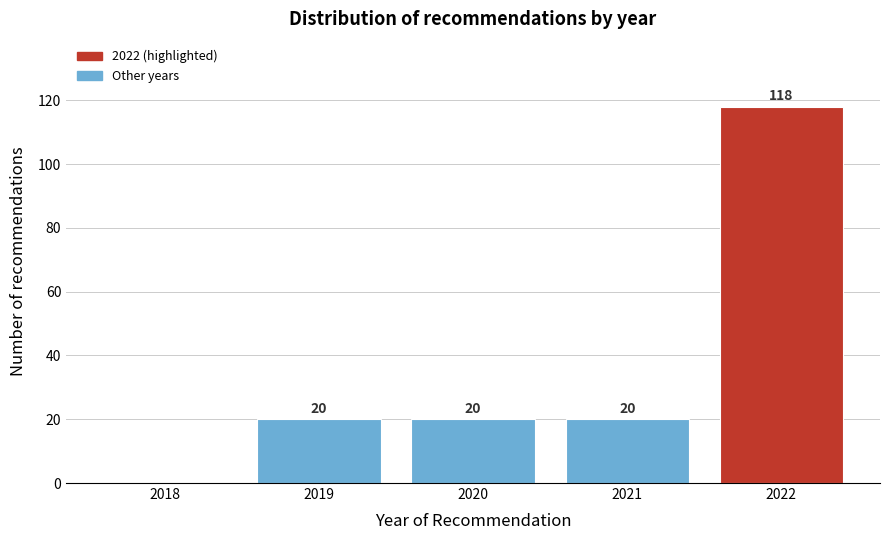

Reading left to right, extract all data points from this chart.

2018=0	2019=20	2020=20	2021=20	2022=118